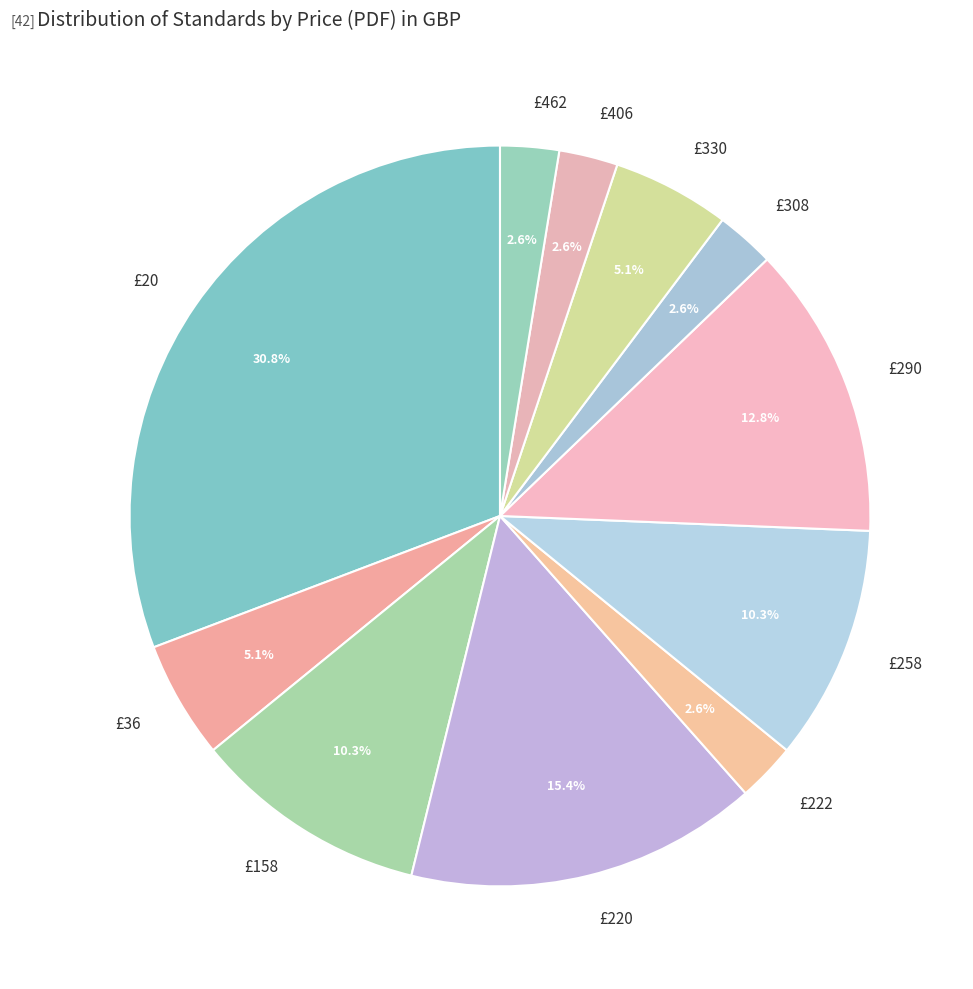

Count the number of slices in the pie.

11